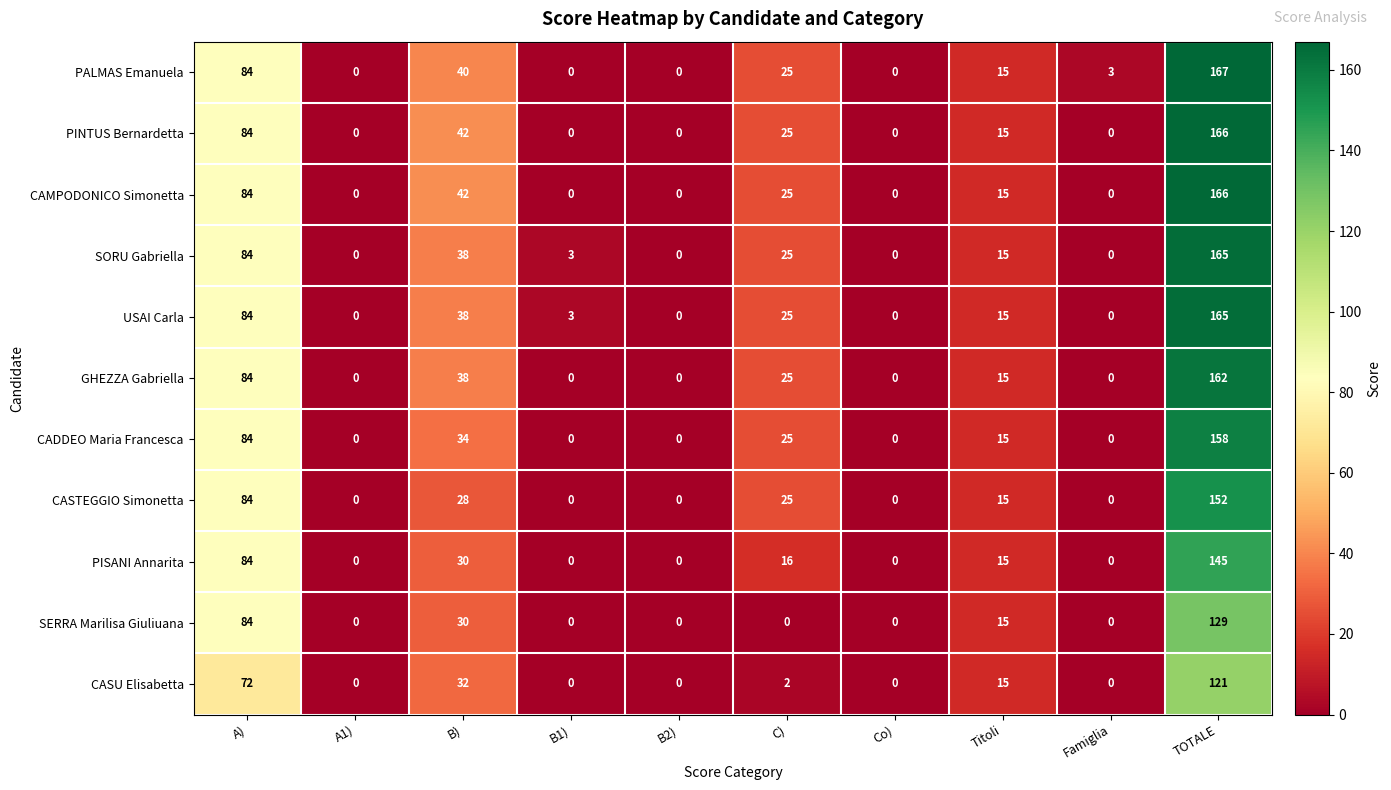

Is it true that PINTUS Bernardetta equals 15 at C)?

False